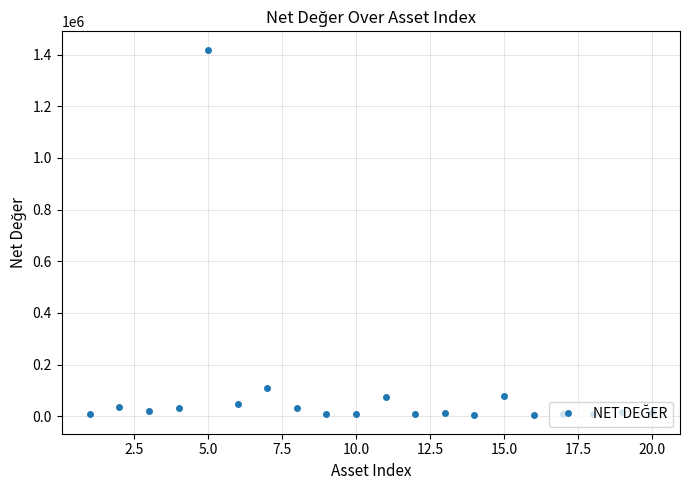

What is the value of the 5th point from the left?

1419051.0